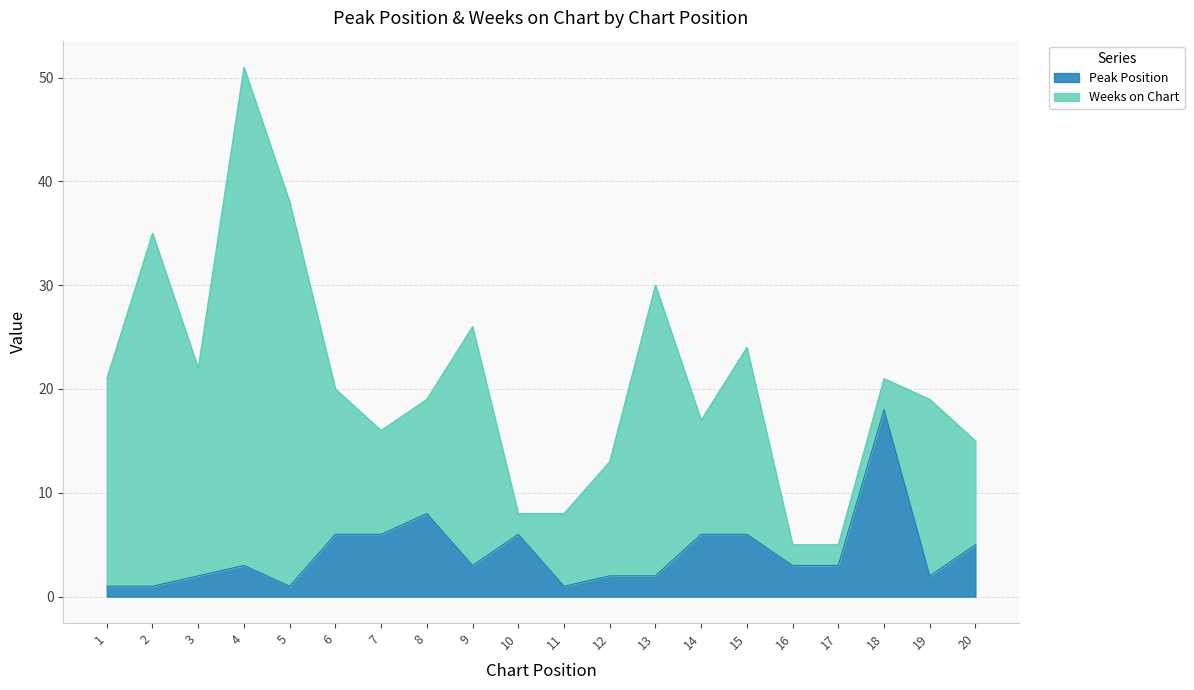

How many values exceed 3?

8